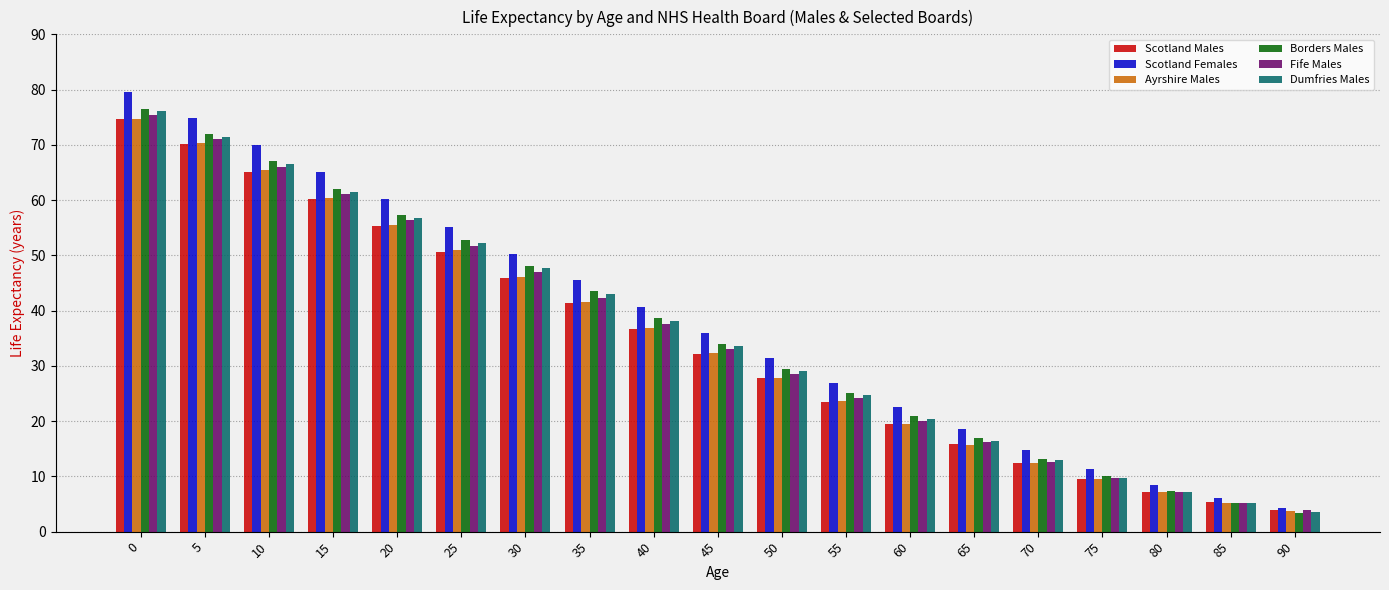

Which label corresponds to the smallest value in the chart?

90